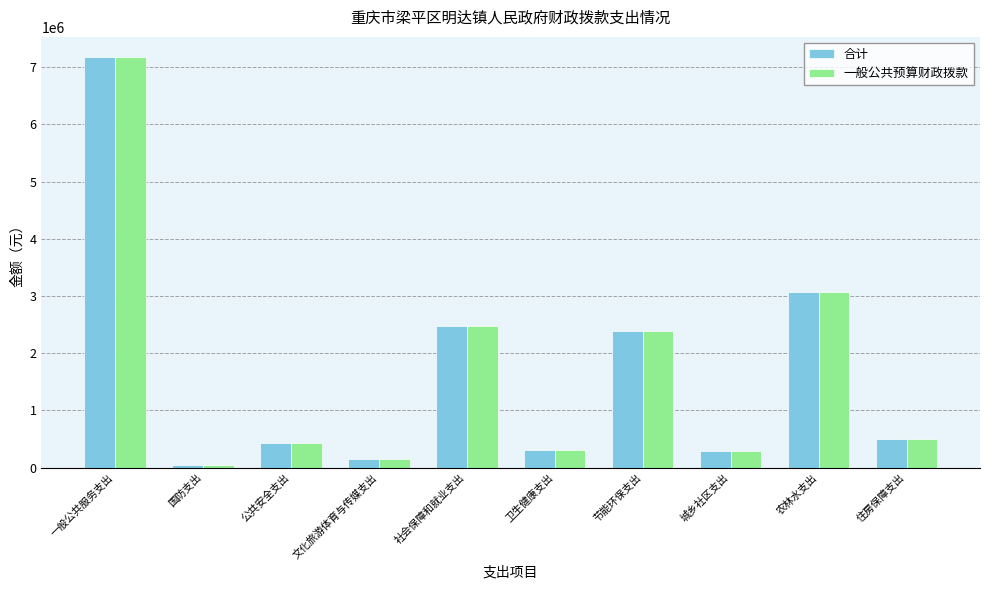

What is the smallest value displayed?

40000.0